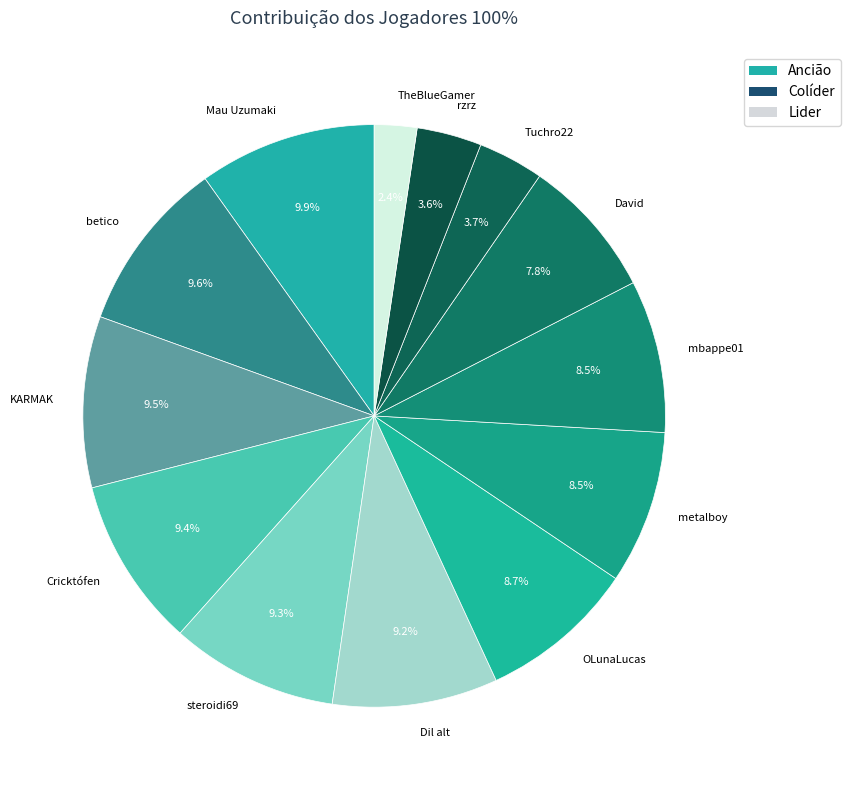

Do mbappe01 and Tuchro22 together represent more than half of the pie?

No